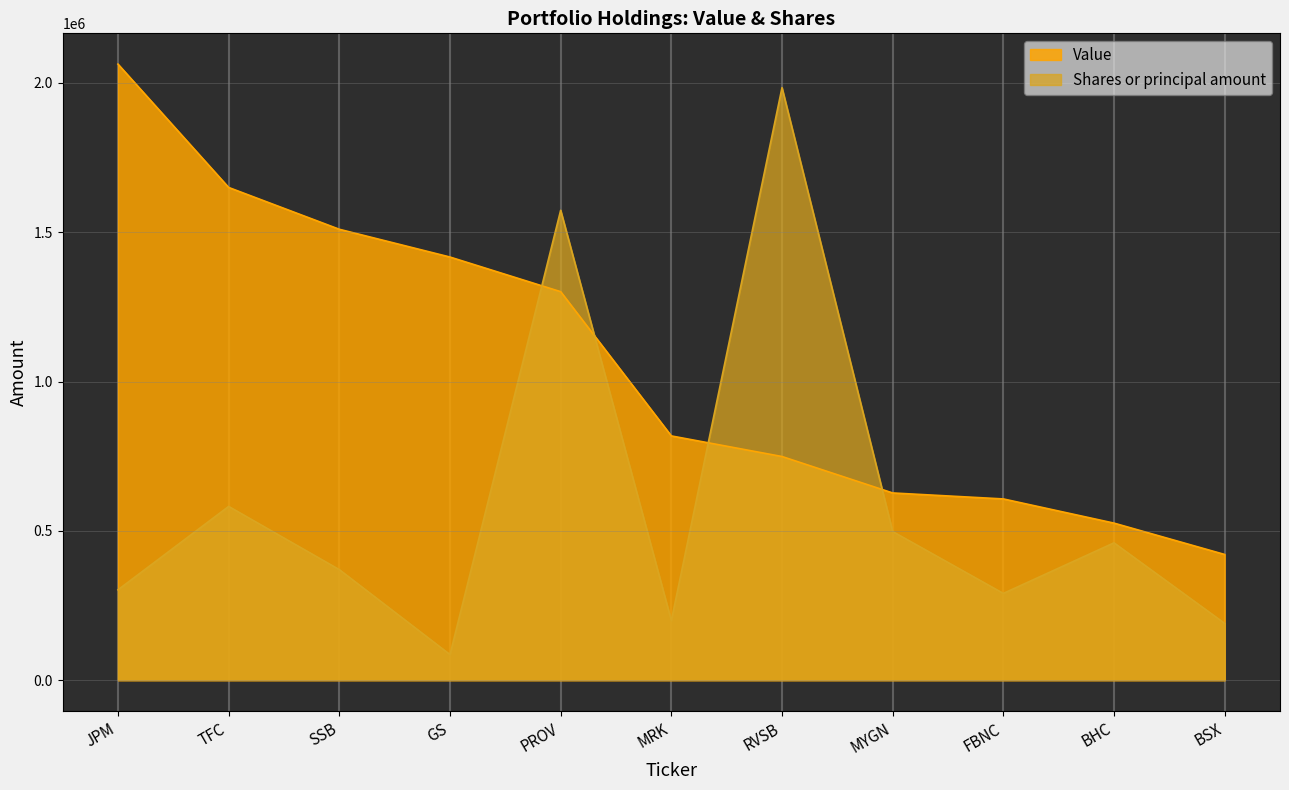

Between which two adjacent categories do Shares or principal amount and Value first intersect?

GS and PROV